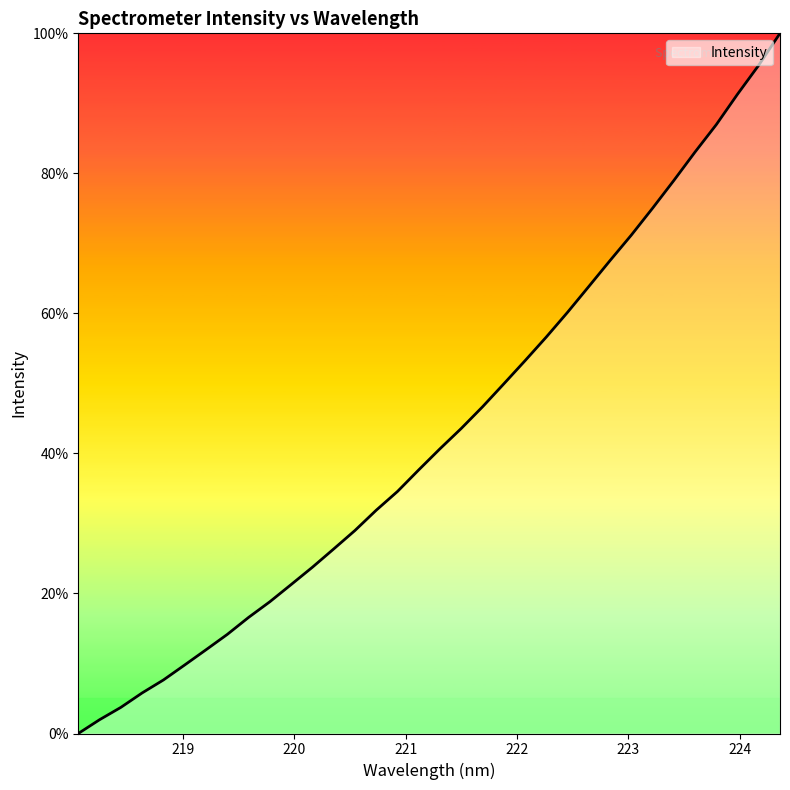

What is the difference between the maximum and minimum values?

100.0